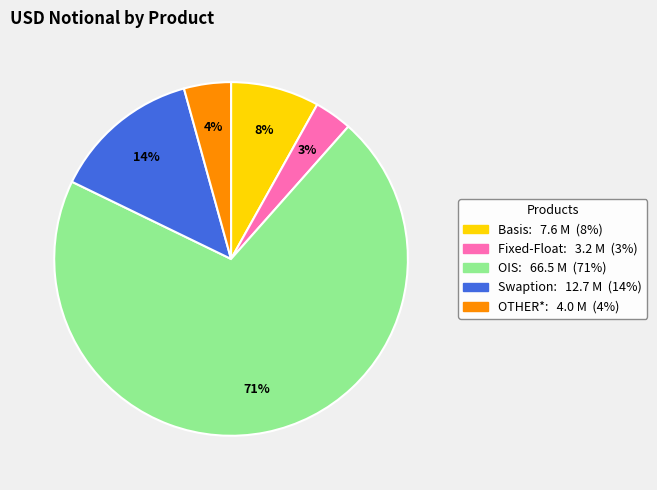

Is OIS the majority of the pie?

Yes